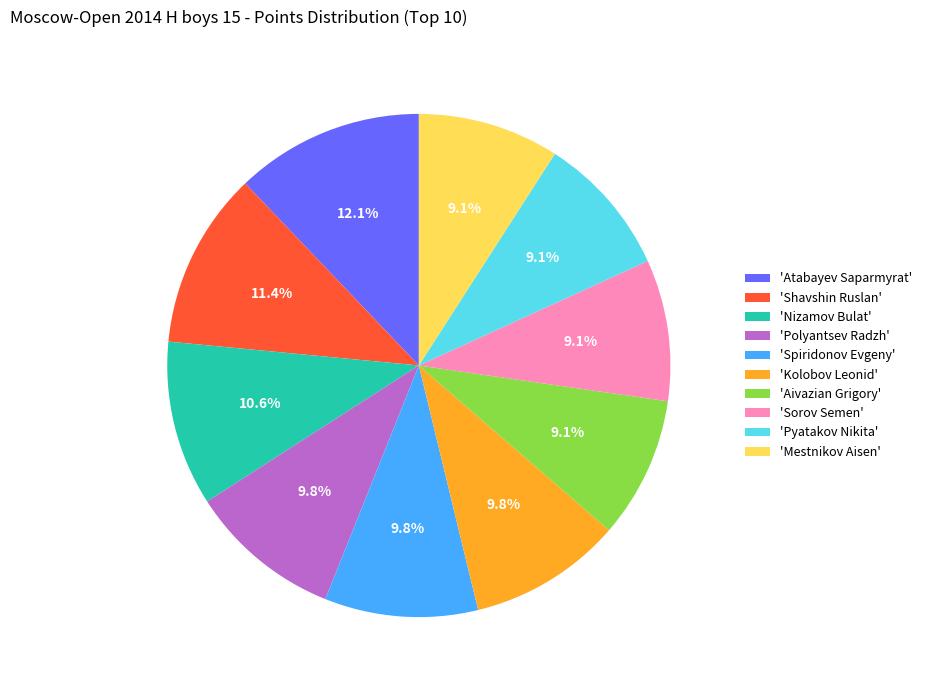

Which slice is the largest?

'Atabayev Saparmyrat'